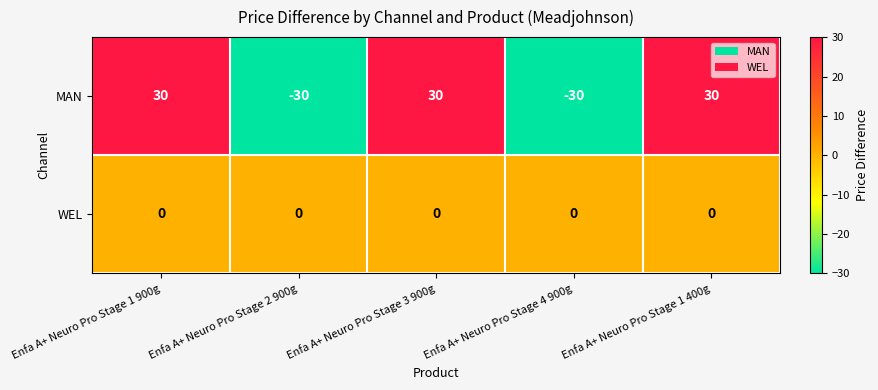

How many series are shown in this chart?

2